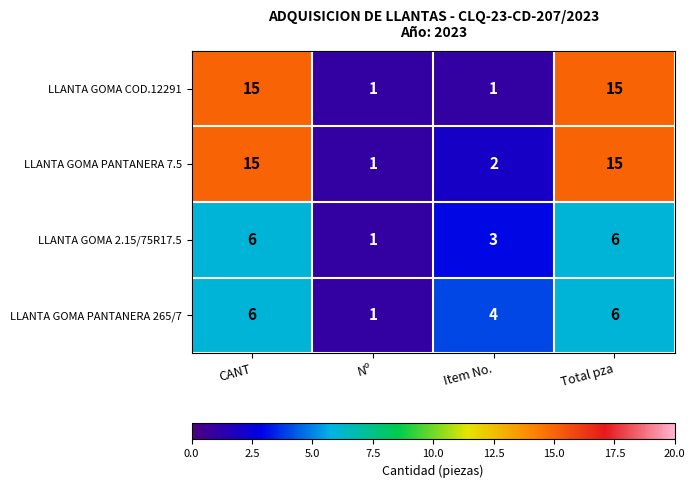

How many LLANTA GOMA PANTANERA 265/7 values are between 4 and 6?

3